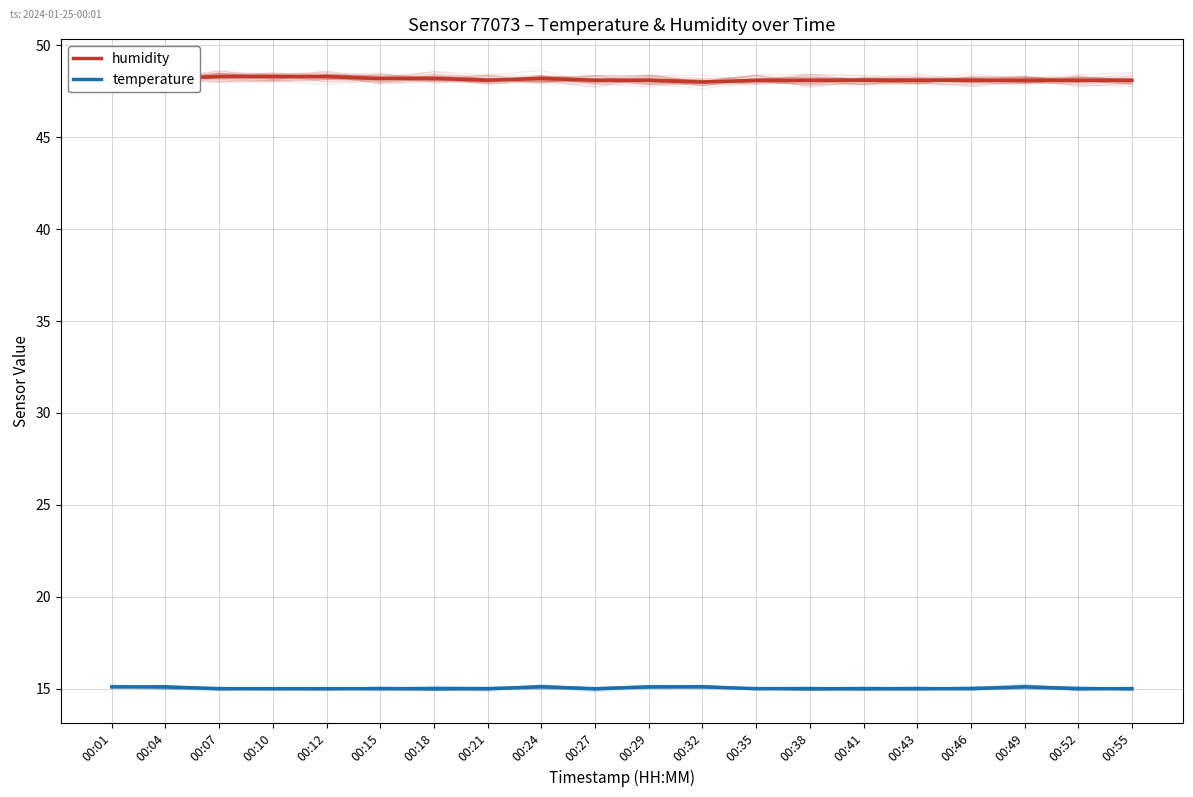

Is it true that temperature equals 25.1 at 00:24?

False